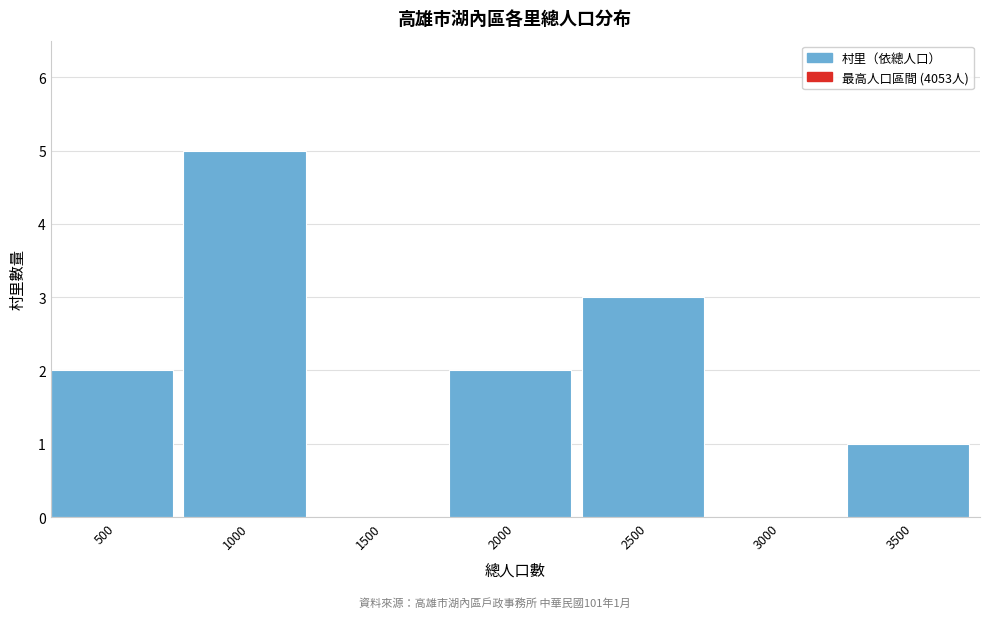

Reading right to left, transcribe all the data shown in this chart.

3500=1	3000=0	2500=3	2000=2	1500=0	1000=5	500=2